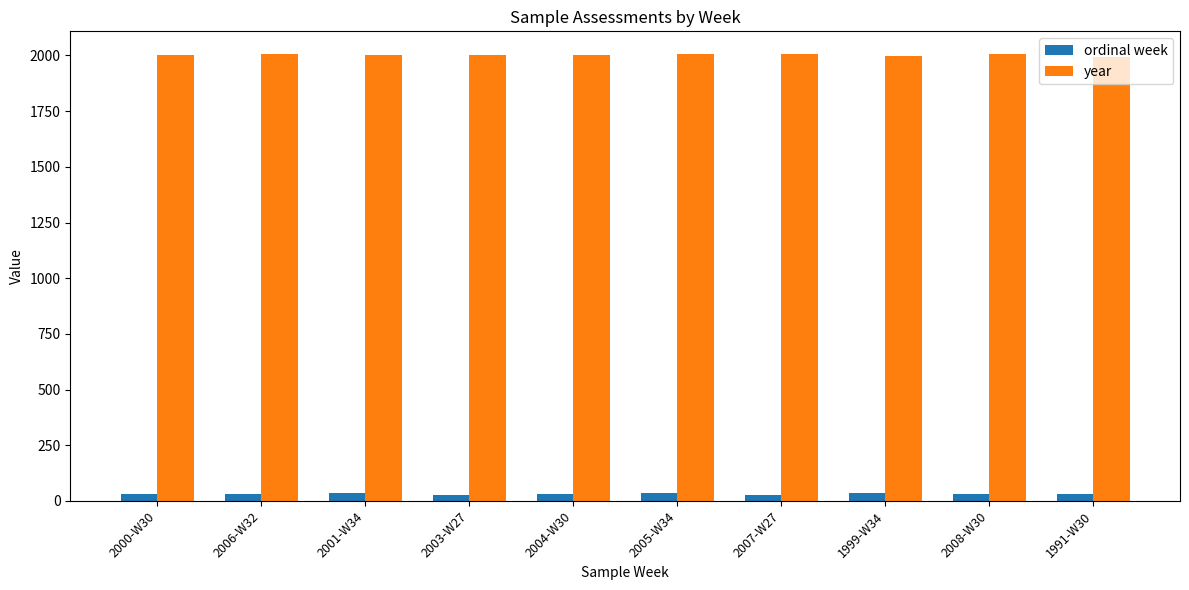

Is the value of year at 1999-W34 greater than the value of ordinal week at 1999-W34?

Yes